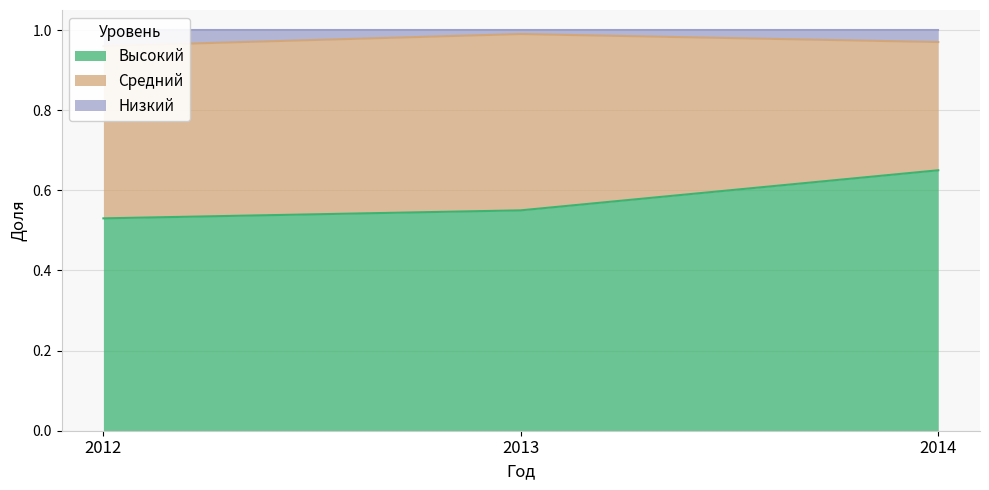

True or false: Высокий has a value of 0.3 at 2014.

False